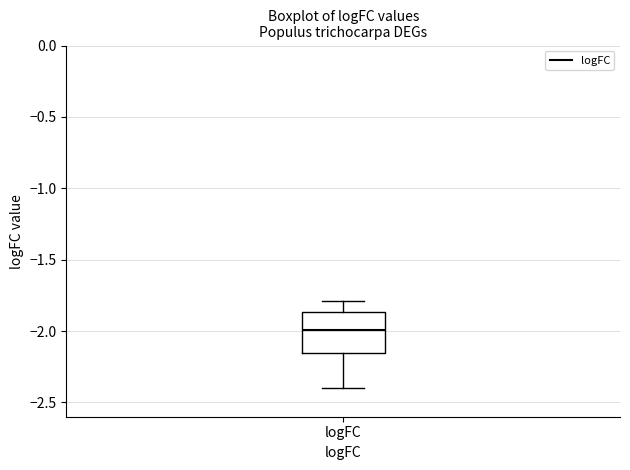

Transcribe this box plot: give where the median line is, the range the box spans, and where the two whiskers end, as read against the y-axis. The values are not printed on the chart, so give them approximately, as read against the axis.

median -2.00, box -2.15 to -1.85, whiskers -2.40 to -1.80